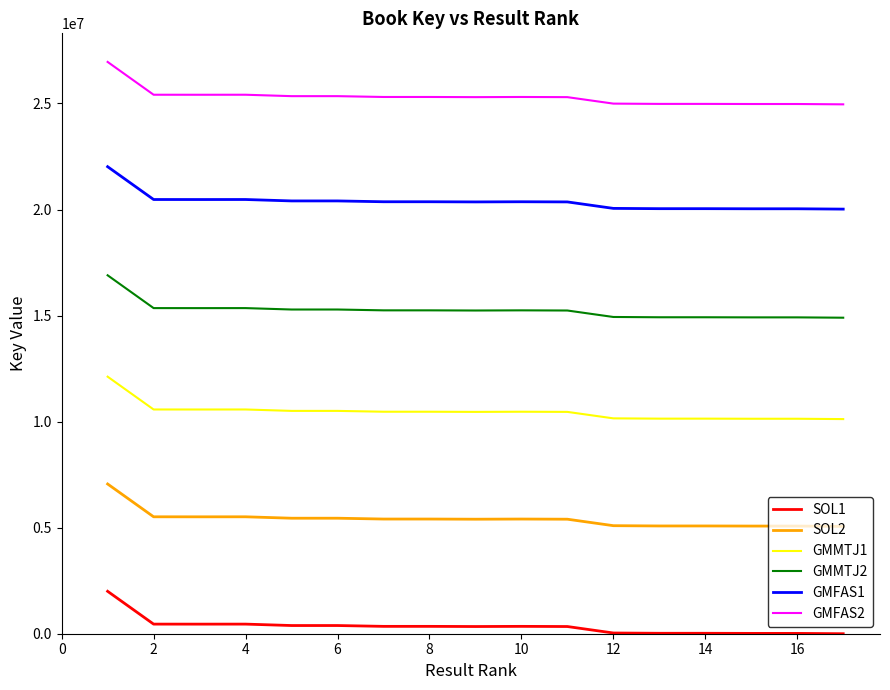

What is the difference between the maximum and minimum values in the SOL2 series?

2000000.0